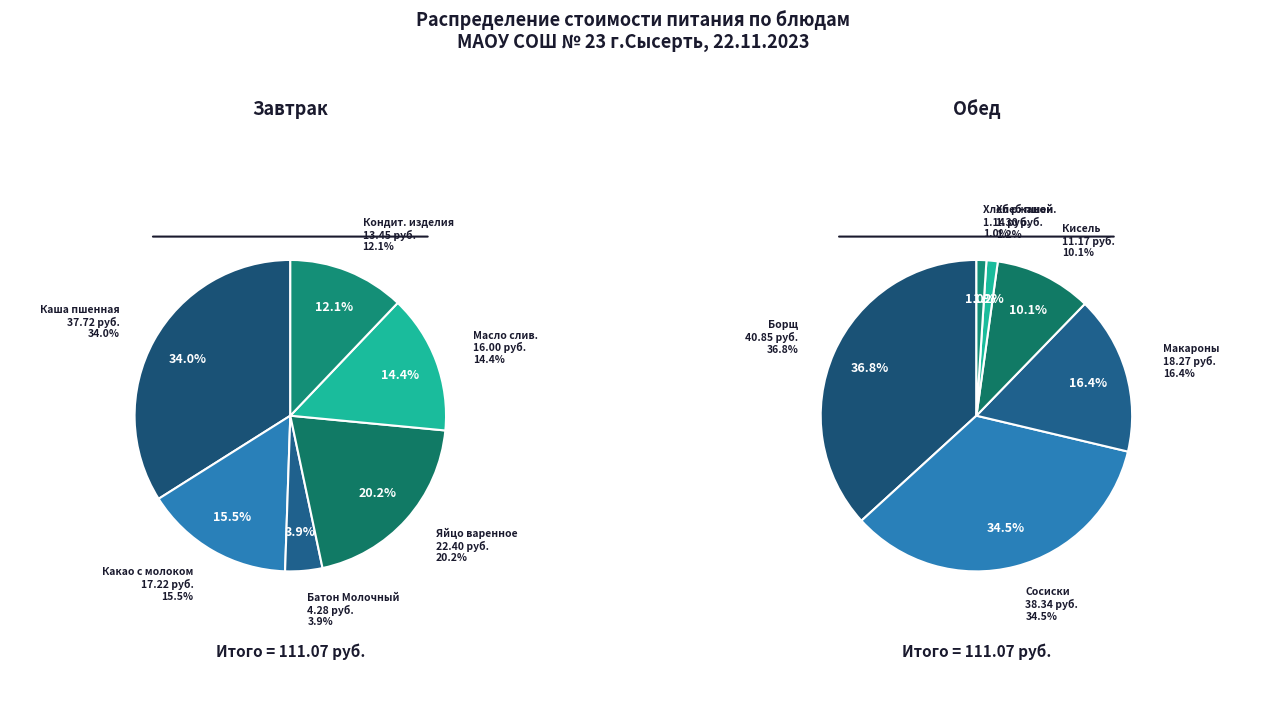

True or false: Масло Сливочное порционное accounts for 20% of the total.

False